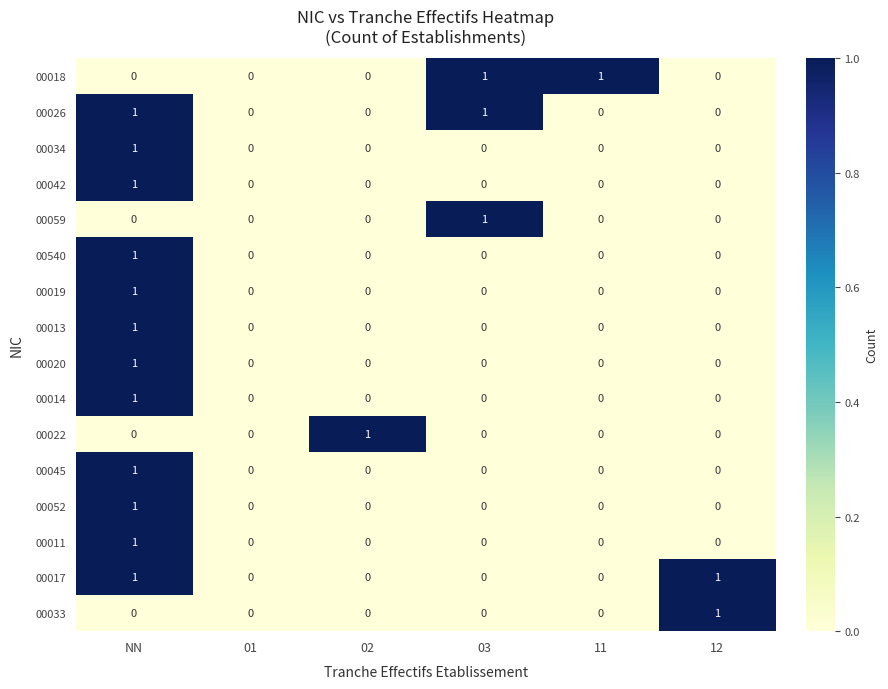

Count the 00022 values in the range 0 to 1.

6